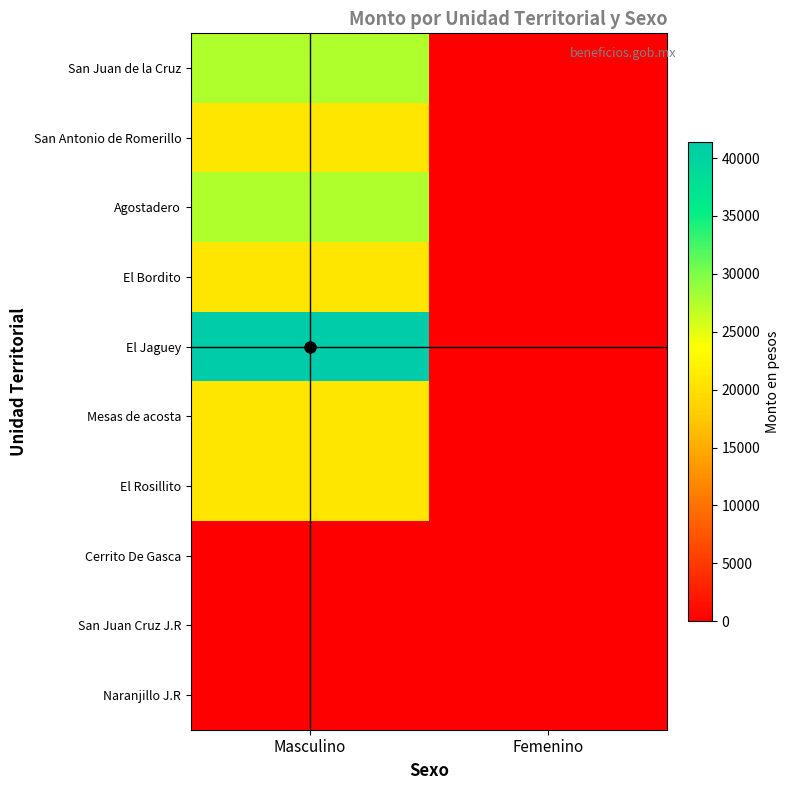

Reading left to right, list all the values displayed in this chart.

San Juan de la Cruz: Masculino=27600	Femenino=0
San Antonio de Romerillo: Masculino=20700	Femenino=0
Agostadero: Masculino=27600	Femenino=0
El Bordito: Masculino=20700	Femenino=0
El Jaguey: Masculino=41400	Femenino=0
Mesas de acosta: Masculino=20700	Femenino=0
El Rosillito: Masculino=20700	Femenino=0
Cerrito De Gasca: Masculino=0	Femenino=1
San Juan Cruz J.R: Masculino=1	Femenino=0
Naranjillo J.R: Masculino=1	Femenino=1